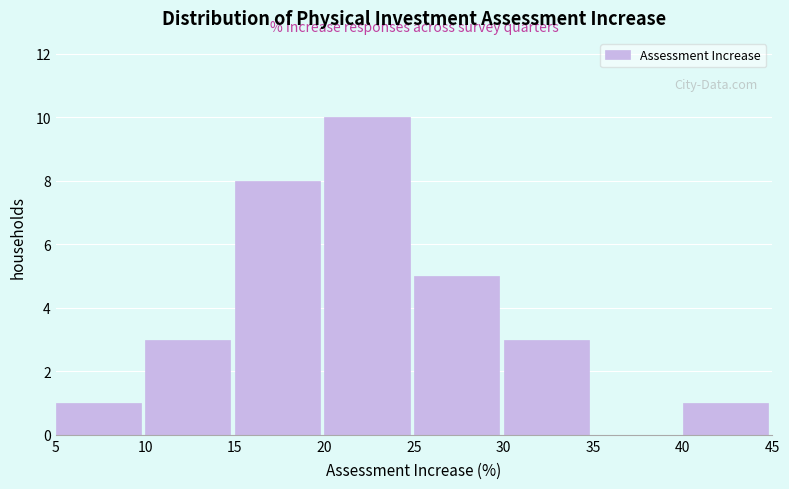

How tall is the bar that spans 20 to 25 on the x-axis? The values are not printed on the chart, so give them approximately, as read against the axis.

10